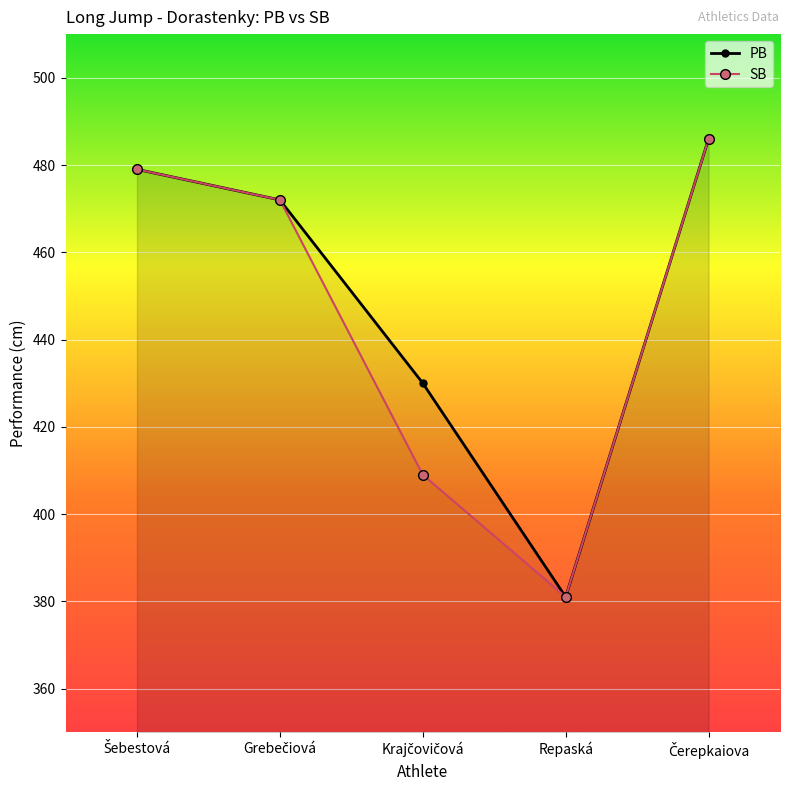

Which category has the lowest value across all series?

Repaská